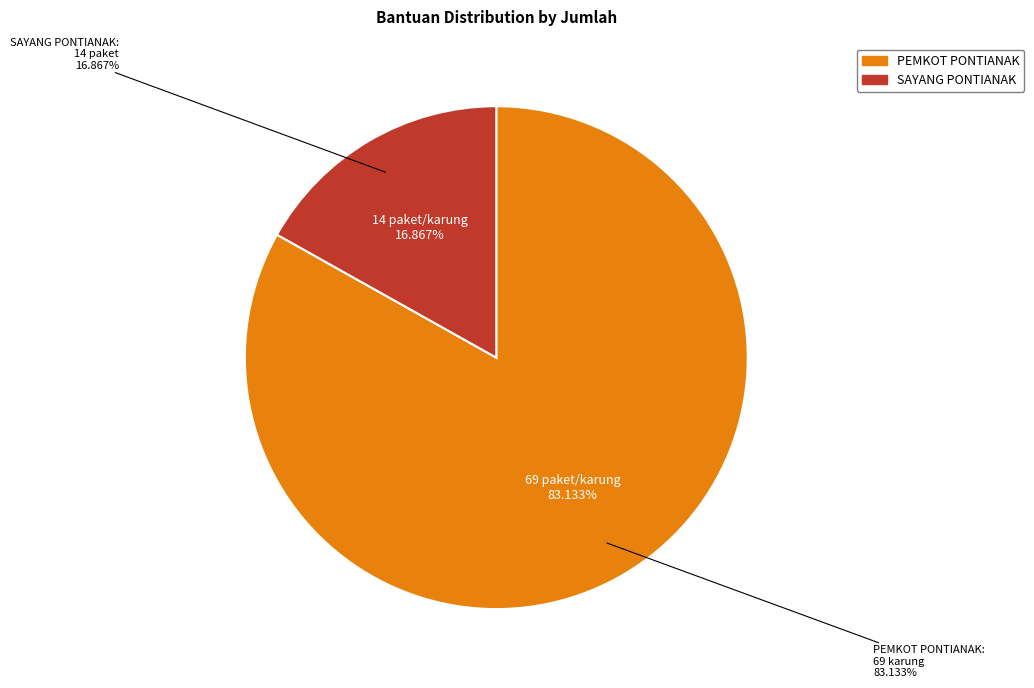

Rank the categories by value from highest to lowest.

PEMKOT PONTIANAK (Beras), SAYANG PONTIANAK (Beras & Sembako)